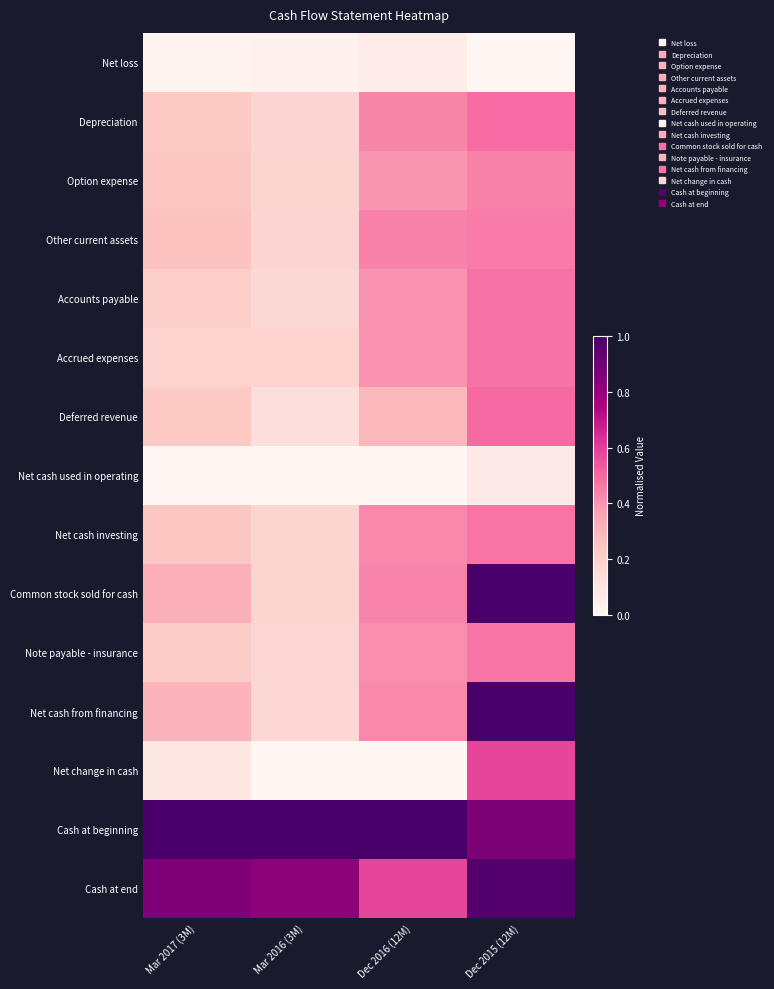

How many data points does each series have?

4